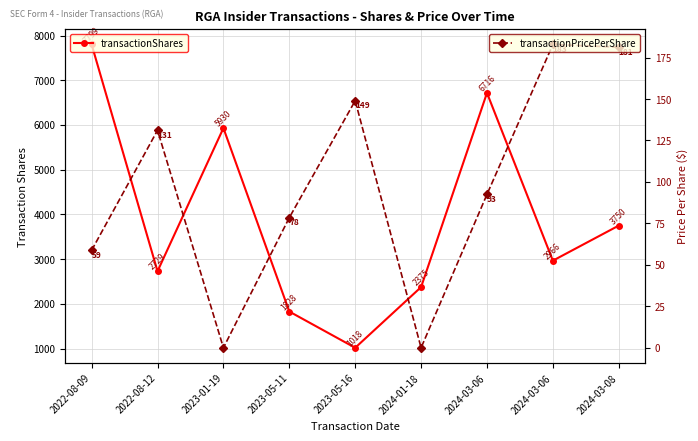

Reading left to right, extract all data points from this chart.

transactionShares: 2022-08-09=7799.0	2022-08-12=2729.0	2023-01-19=5930.0	2023-05-11=1828.0	2023-05-16=1018.0	2024-01-18=2375.0	2024-03-06=6716.0	2024-03-06=2966.0	2024-03-08=3750.0
transactionPricePerShare: 2022-08-09=58.8	2022-08-12=131.1	2023-01-19=0.0	2023-05-11=78.5	2023-05-16=149.0	2024-01-18=0.0	2024-03-06=92.5	2024-03-06=182.9	2024-03-08=181.3